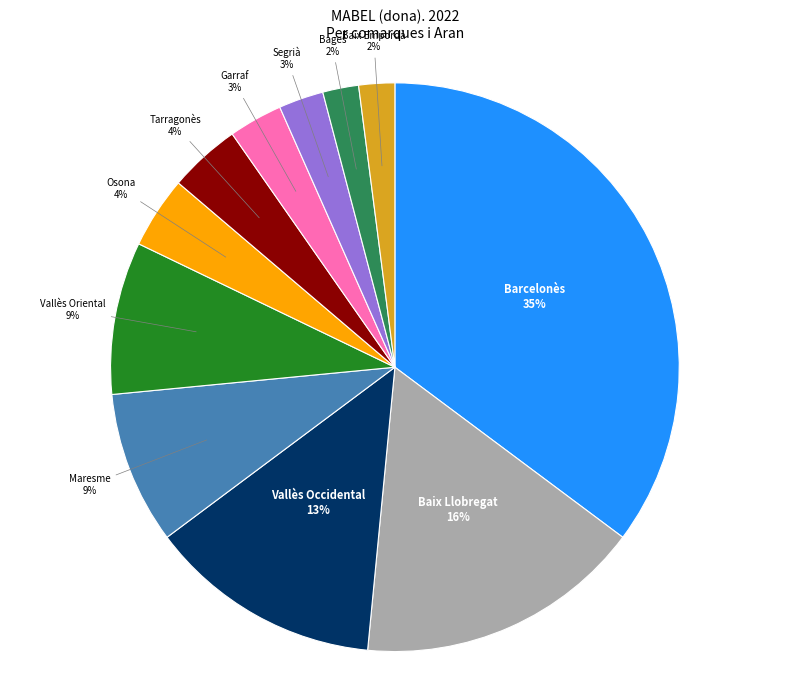

The Osona slice represents 4% of the pie. True or false?

True